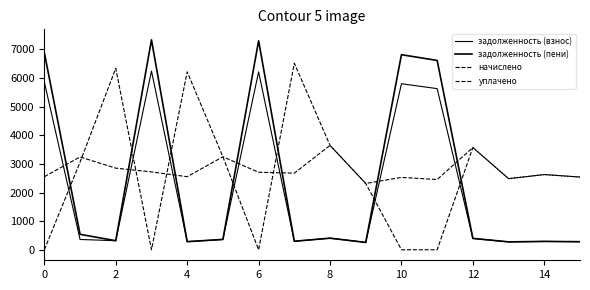

How many lines are shown in the chart?

4